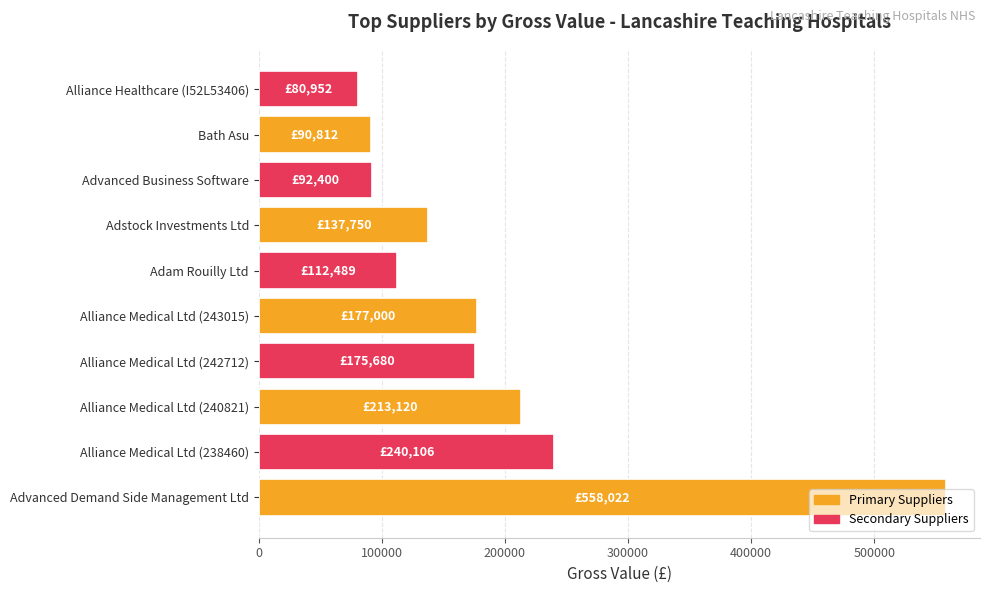

What is the ratio of the value at Bath Asu to the value at Alliance Healthcare (I52L53406)?

1.1